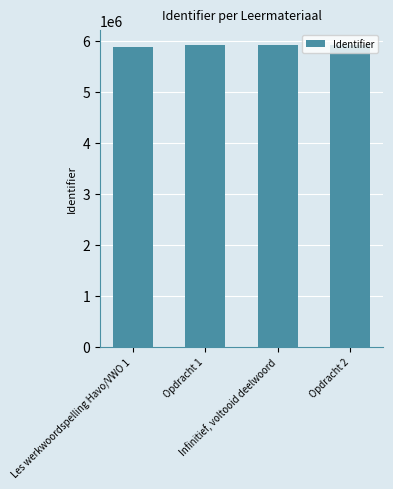

What is the minimum value shown in the chart?

5884951